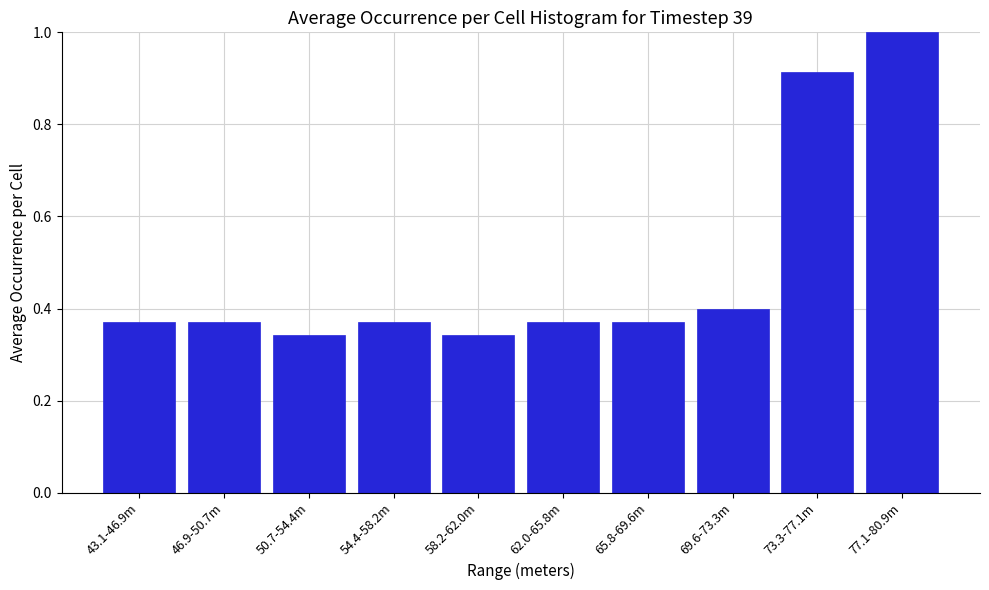

What is the sum of all values?

4.9